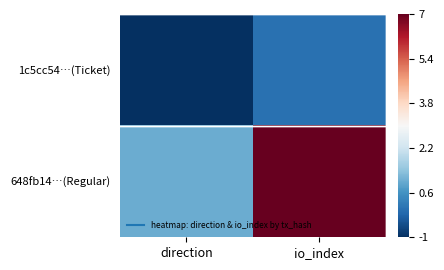

Which label corresponds to the smallest value in the chart?

direction